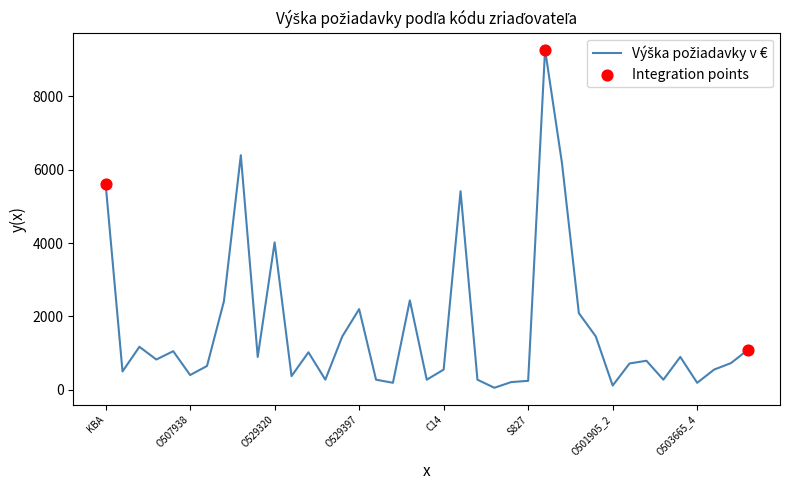

What is the maximum value shown in the chart?

9276